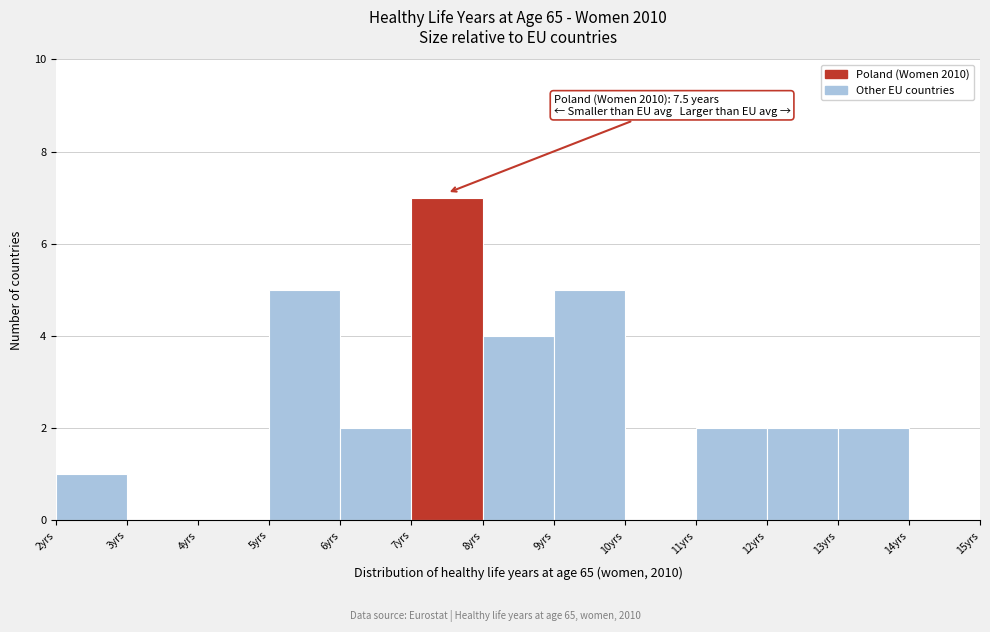

Which range on the x-axis has the tallest bar?

7 to 8